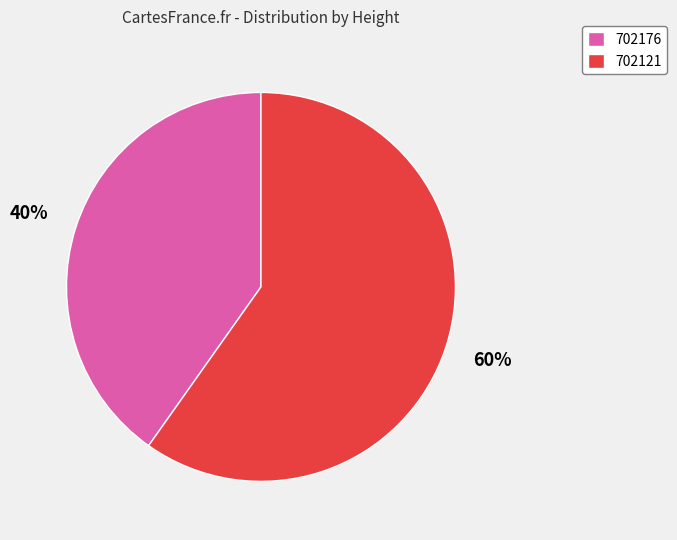

Which slice is the largest?

702121